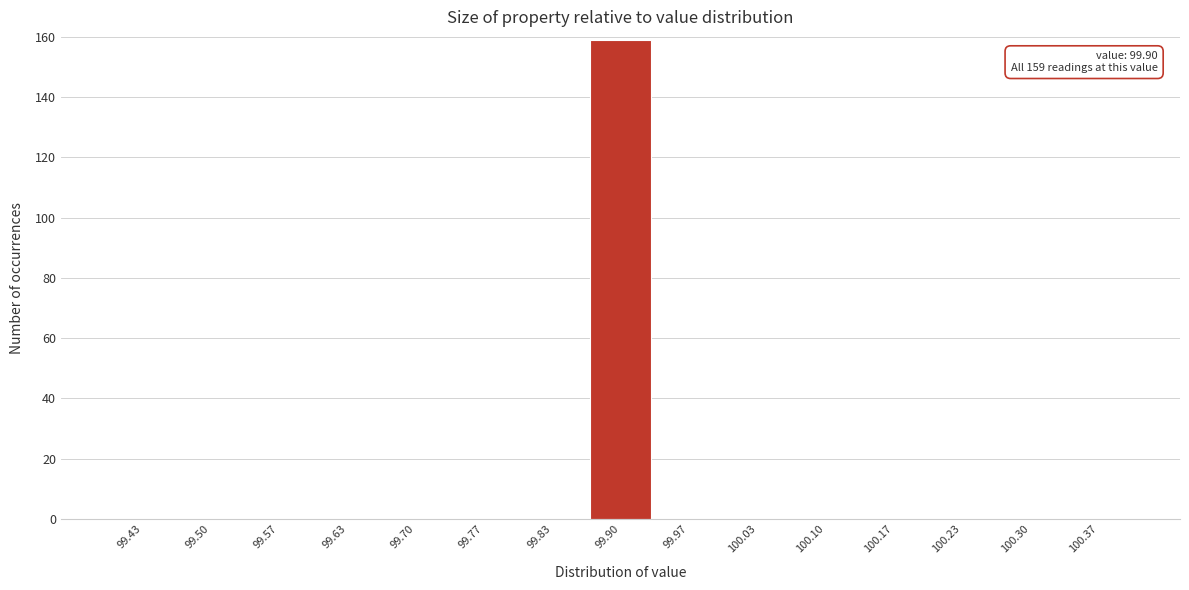

Which range on the x-axis has the tallest bar?

99.87 to 99.93